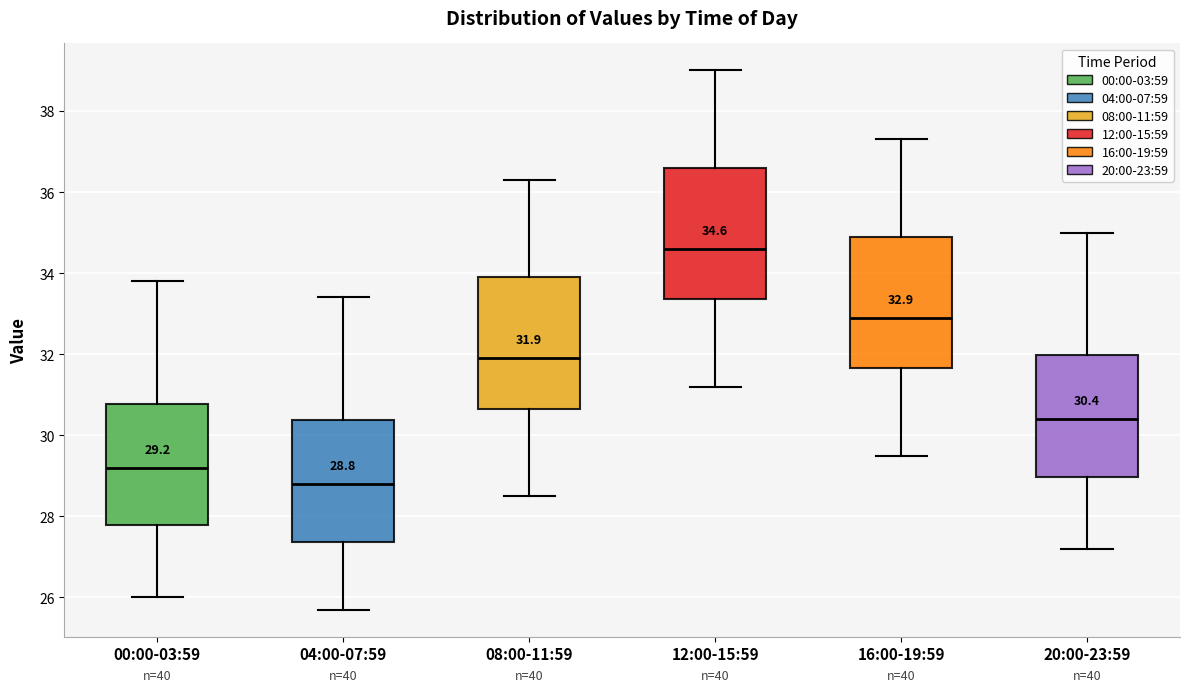

Which box's median line is the highest?

12:00-15:59